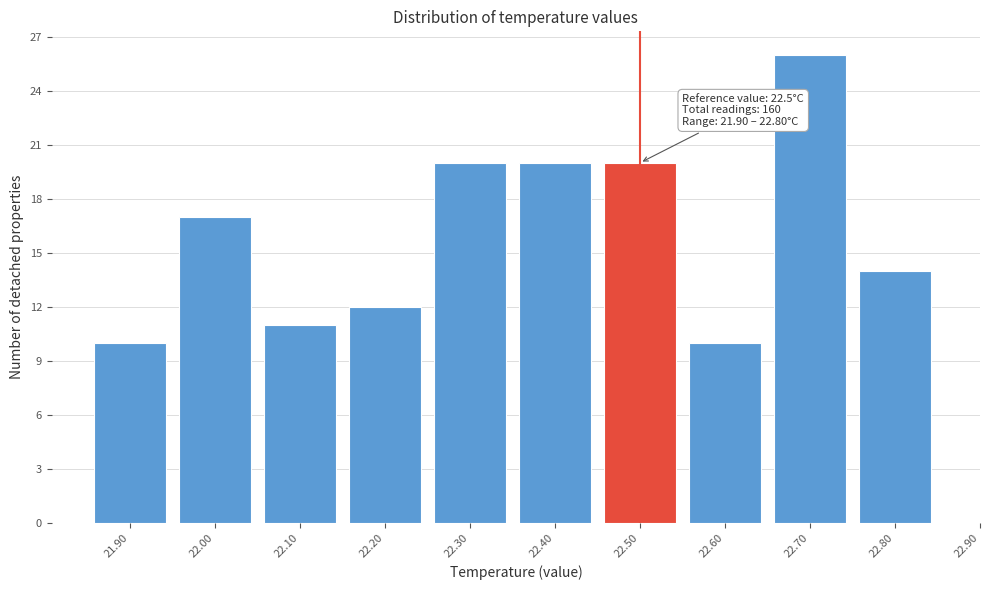

Which range on the x-axis has the tallest bar?

22.65 to 22.75